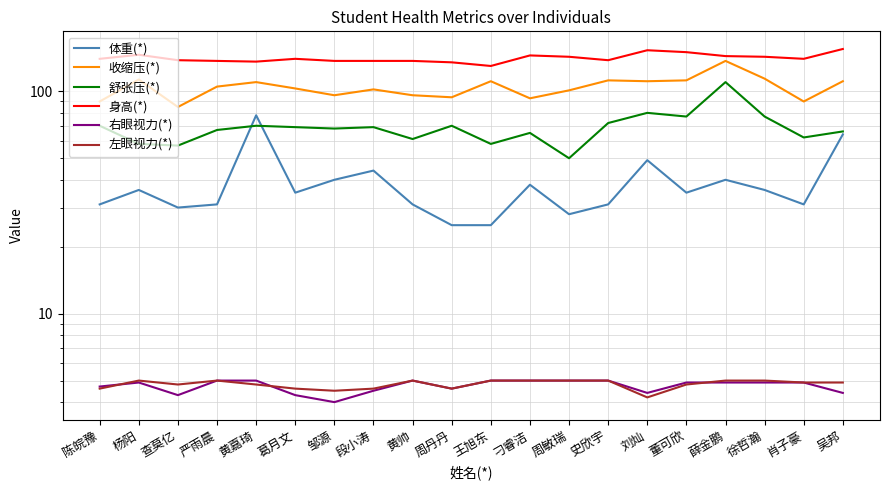

Reading right to left, list all the values displayed in this chart.

体重(*): 64.0	31.0	36.0	40.0	35.0	49.0	31.0	28.0	38.0	25.0	25.0	31.0	44.0	40.0	35.0	78.0	31.0	30.0	36.0	31.0
收缩压(*): 111.0	90.0	114.0	137.0	112.0	111.0	112.0	101.0	93.0	111.0	94.0	96.0	102.0	96.0	103.0	110.0	105.0	85.0	113.0	90.0
舒张压(*): 66.0	62.0	77.0	110.0	77.0	80.0	72.0	50.0	65.0	58.0	70.0	61.0	69.0	68.0	69.0	70.0	67.0	57.0	58.0	70.0
身高(*): 155.0	140.0	143.0	144.0	150.0	153.0	138.0	143.0	145.0	130.0	135.0	137.0	137.0	137.0	140.0	136.0	137.0	138.0	146.0	140.0
右眼视力(*): 4.4	4.9	4.9	4.9	4.9	4.4	5.0	5.0	5.0	5.0	4.6	5.0	4.5	4.0	4.3	5.0	5.0	4.3	4.9	4.7
左眼视力(*): 4.9	4.9	5.0	5.0	4.8	4.2	5.0	5.0	5.0	5.0	4.6	5.0	4.6	4.5	4.6	4.8	5.0	4.8	5.0	4.6